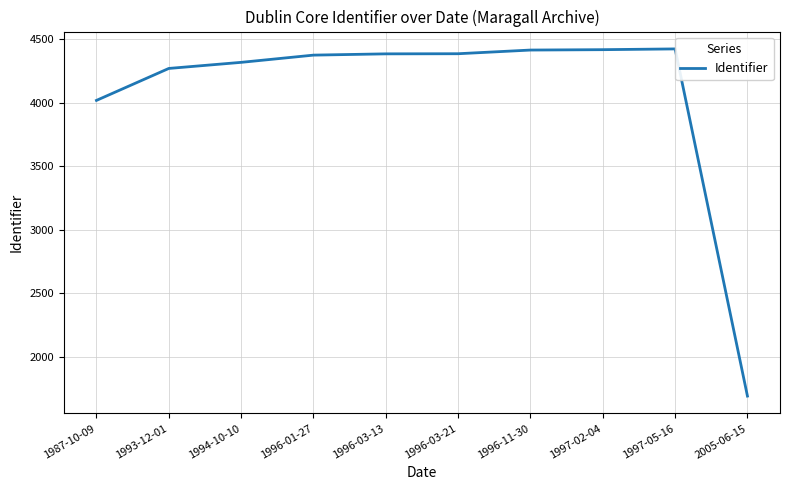

Is it true that the value at 1996-11-30 is 6243?

False